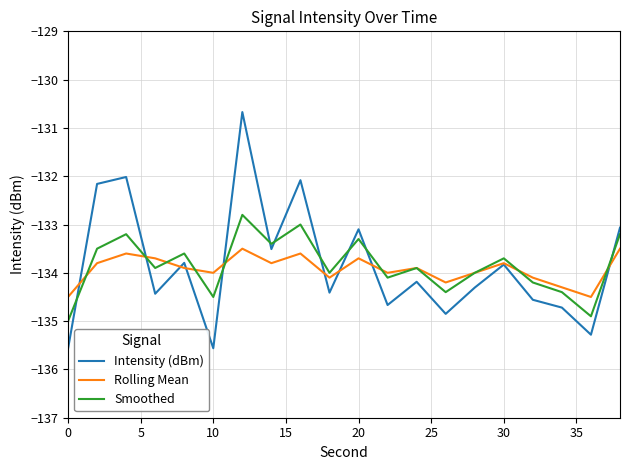

What is the minimum value for Intensity (dBm)?

-135.6